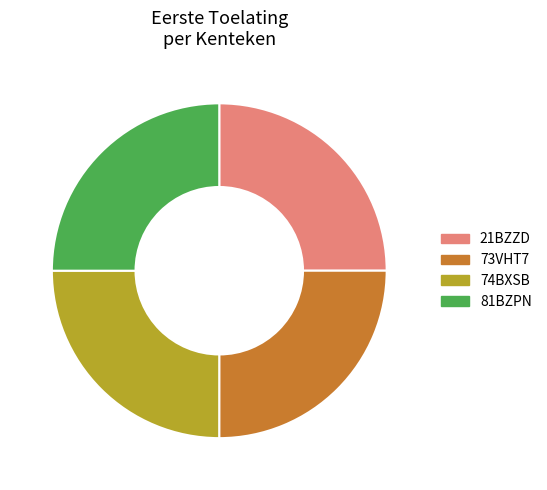

What is the ratio of the value at 81BZPN to the value at 73VHT7?

1.0